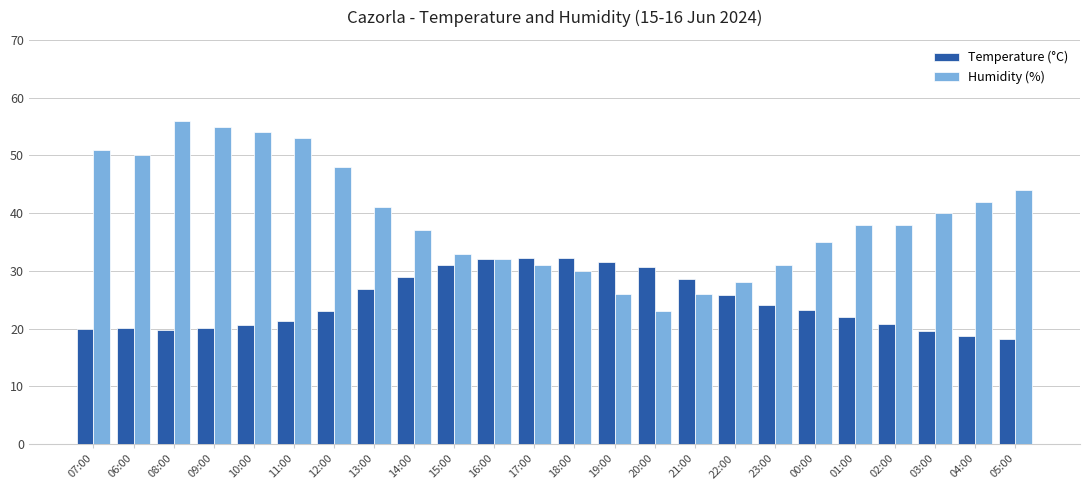

What is the label of the 4th bar from the right?

02:00